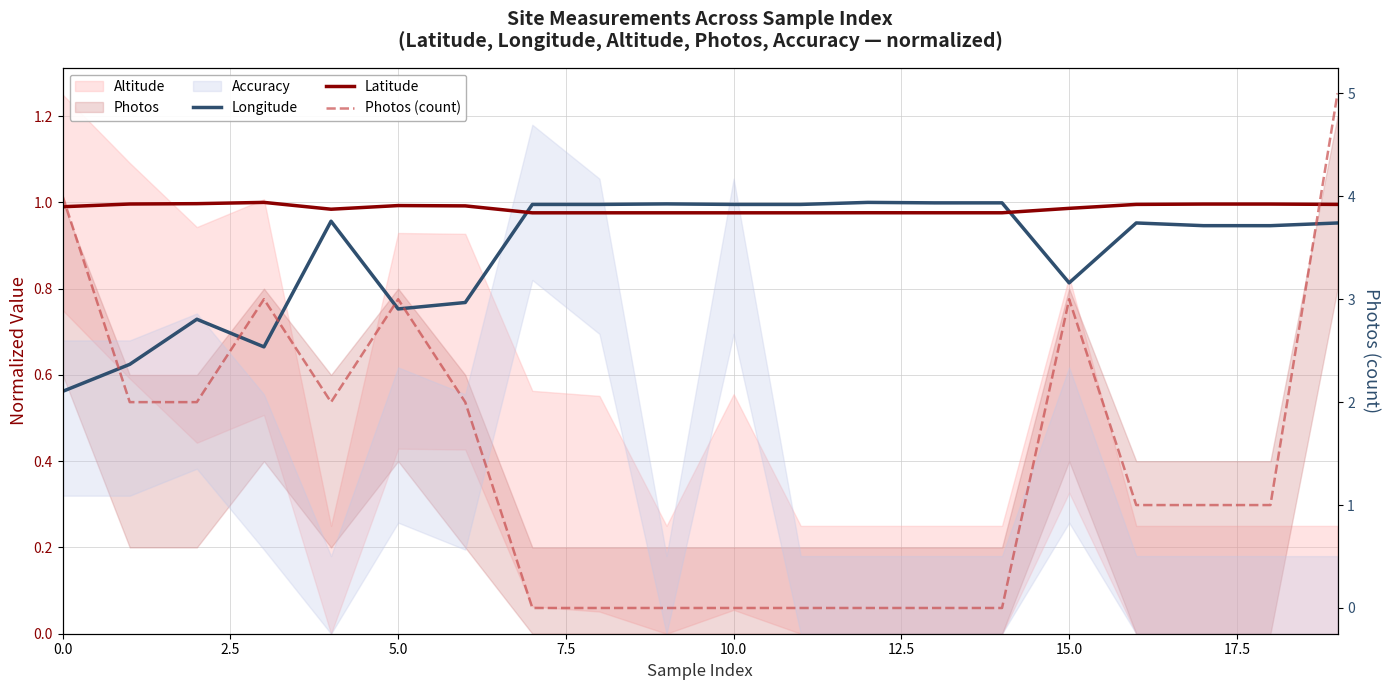

The Photos (count) series shows 2.1 at 7.5. True or false?

False